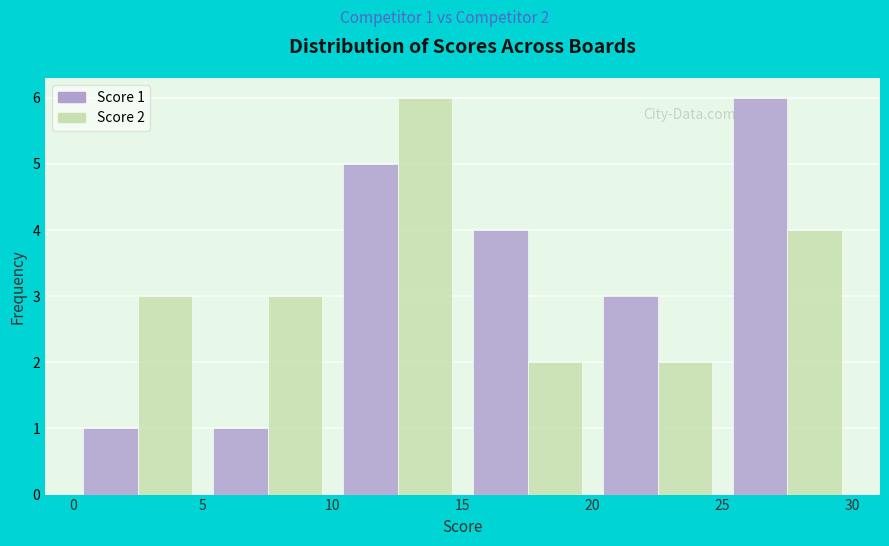

In the Score 2 series, which range on the x-axis has the tallest bar?

10 to 15